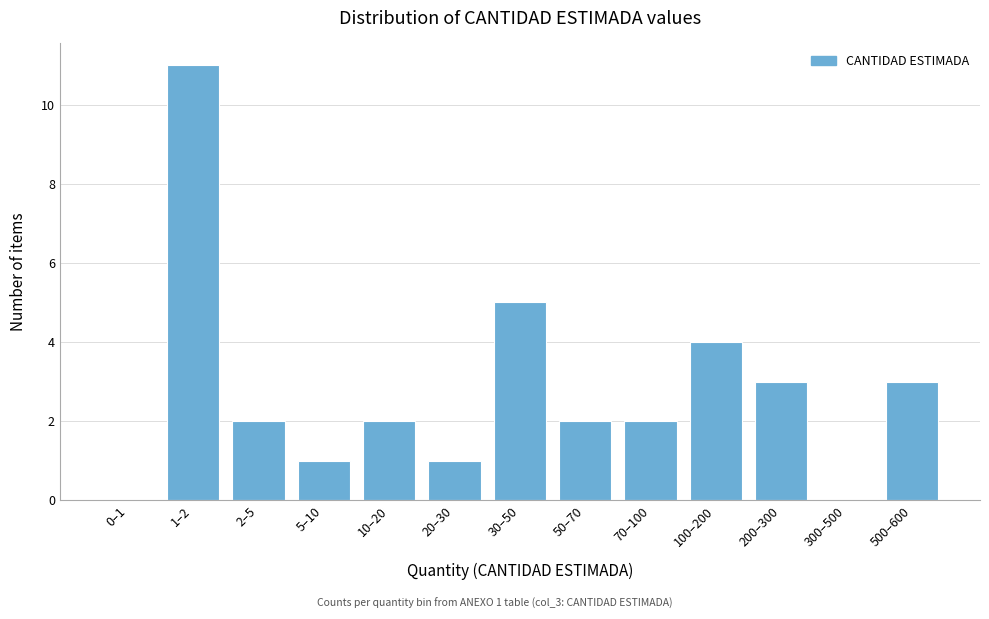

Reading left to right, transcribe all the data shown in this chart.

0–1=0	1–2=11	2–5=2	5–10=1	10–20=2	20–30=1	30–50=5	50–70=2	70–100=2	100–200=4	200–300=3	300–500=0	500–600=3